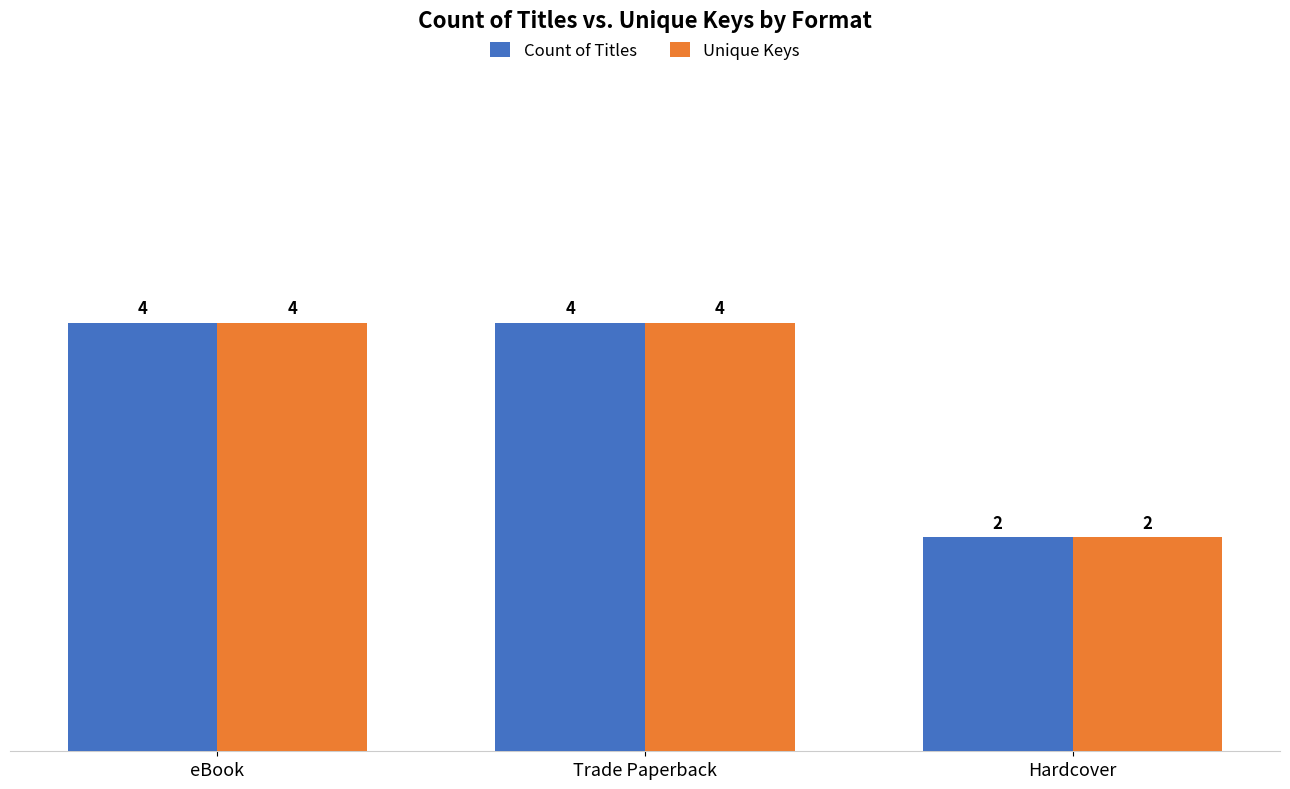

What is the maximum value for Count of Titles?

4